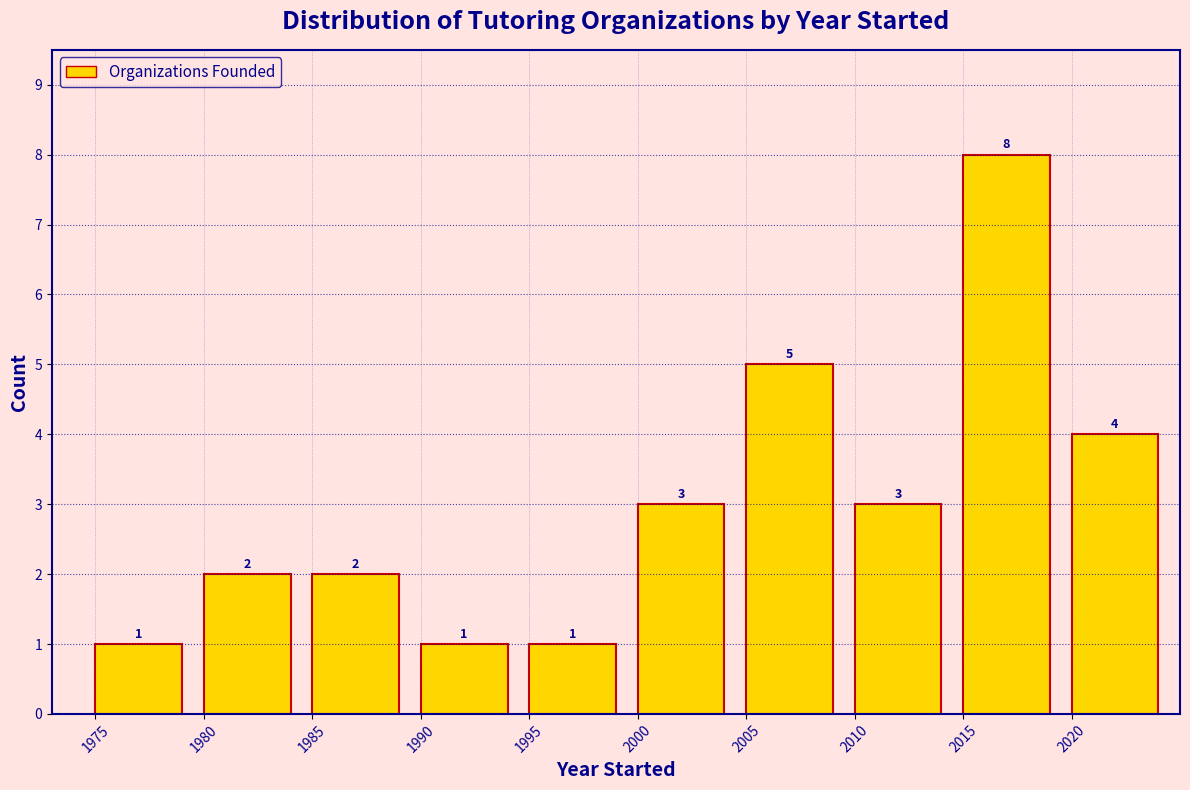

Reading left to right, what are all the values shown in this chart?

1	2	2	1	1	3	5	3	8	4